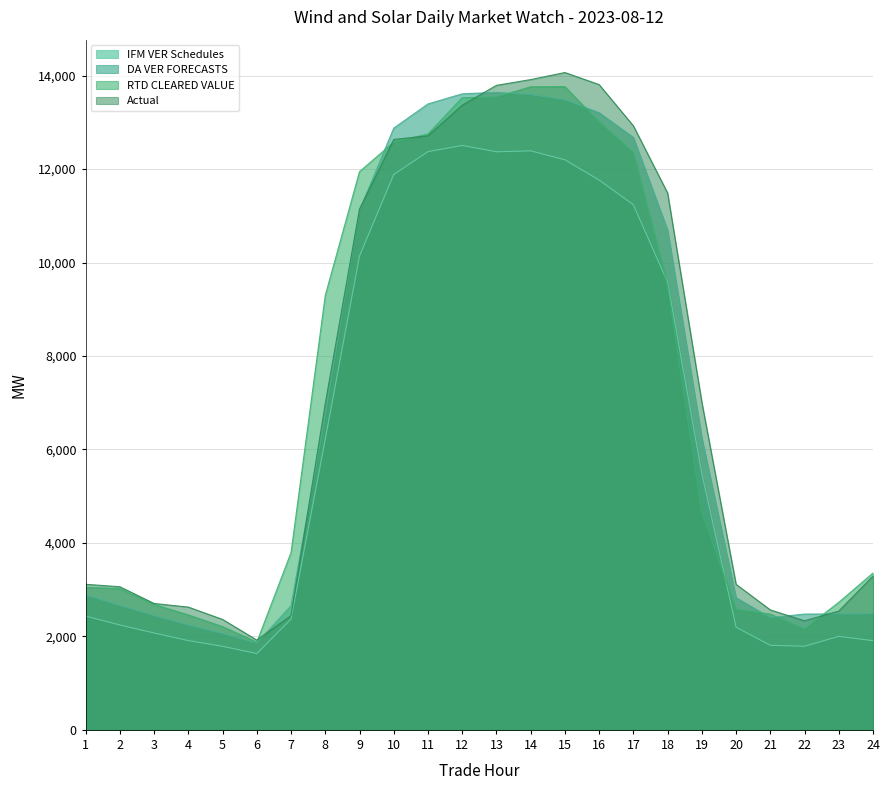

True or false: Actual and IFM VER Schedules cross at least once.

False